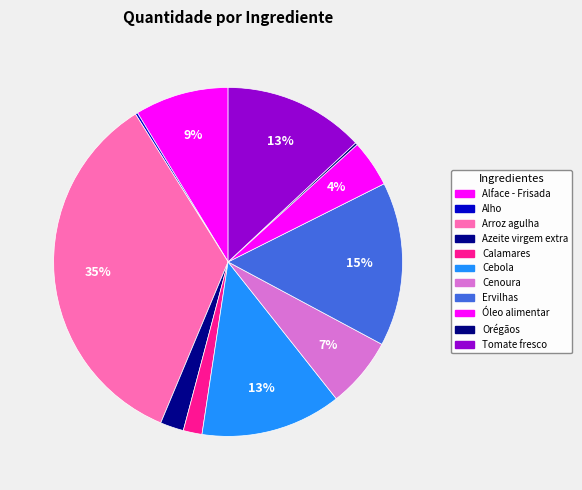

What portion of the pie excludes Óleo alimentar?

95.7%